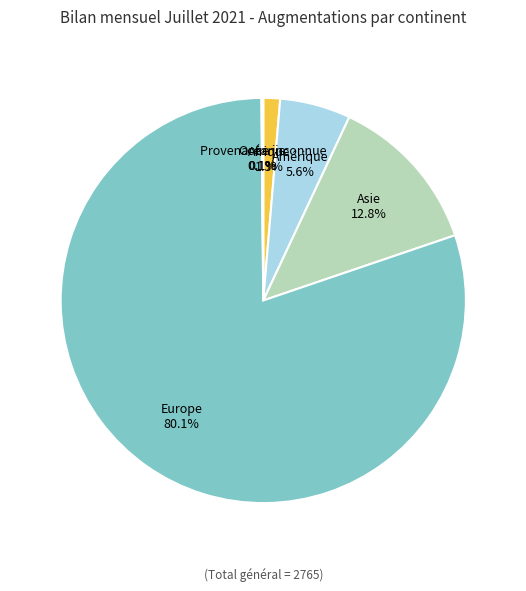

What percentage is the Asie slice, to the nearest percent?

13%